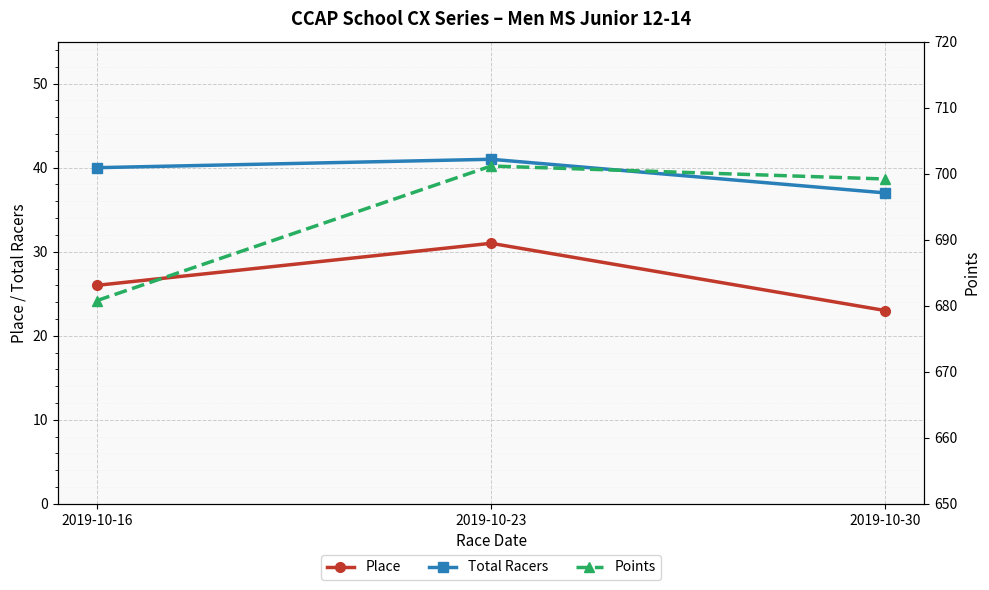

Which category has the highest value across all series?

2019-10-23